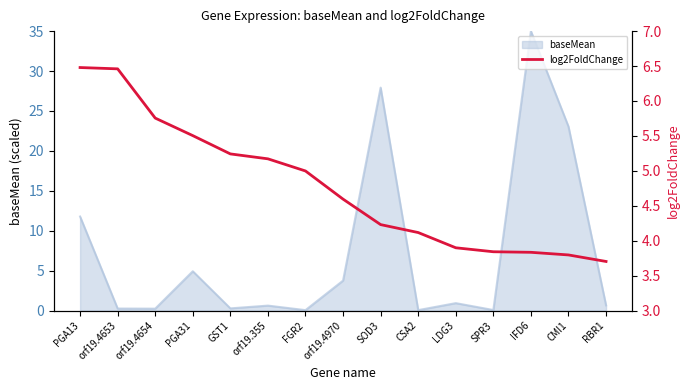

Which category has the highest value in the baseMean series?

IFD6